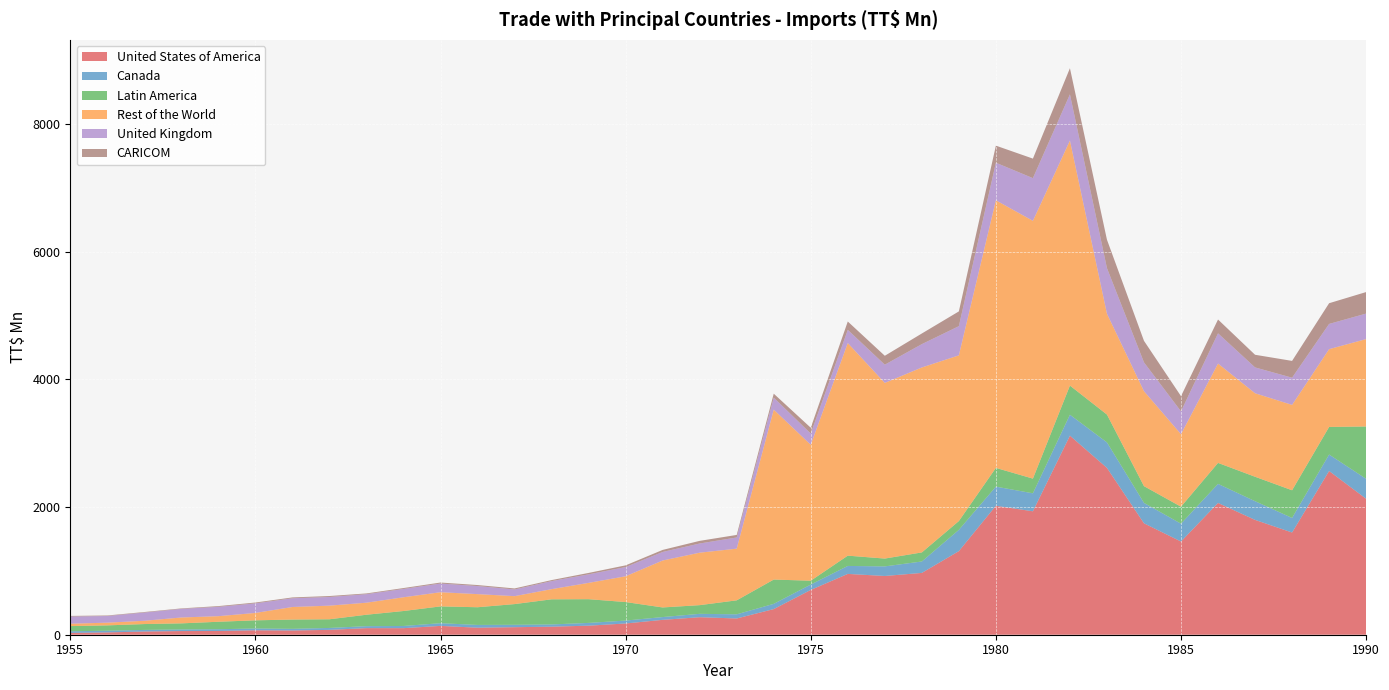

Reading right to left, extract all data points from this chart.

United States of America: 2130.4	2565.9	1602.0	1799.7	2065.2	1460.5	1746.1	2614.5	3119.5	1934.5	2020.8	1310.0	968.7	920.6	953.1	702.2	401.8	254.6	274.4	233.2	176.2	141.7	126.1	118.0	110.2	138.3	102.8	103.2	76.2	66.2	69.5	58.5	57.4	50.4	36.1	27.9
Canada: 312.6	258.0	228.3	293.0	298.9	279.4	320.1	399.5	328.4	281.8	300.2	333.6	179.1	150.3	124.9	84.2	82.2	65.3	53.0	43.6	45.6	43.5	35.1	37.6	43.3	42.3	34.3	31.0	30.1	26.2	28.1	27.7	25.2	24.9	26.9	26.0
Latin America: 820.5	432.3	433.7	383.0	328.8	266.5	262.3	436.1	456.6	230.2	293.6	137.7	142.0	122.7	161.2	60.0	380.5	219.0	136.1	150.6	290.2	371.6	393.6	324.5	277.2	263.3	234.5	179.2	135.8	145.1	128.0	116.9	95.3	91.8	83.5	81.2
Rest of the World: 1369.7	1219.1	1337.8	1308.7	1556.7	1135.9	1488.0	1580.1	3839.9	4040.0	4193.6	2596.9	2898.6	2752.8	3331.9	2130.2	2663.2	809.8	822.2	735.8	404.1	255.7	159.3	124.3	205.5	222.0	215.4	188.4	213.5	197.1	115.6	87.6	92.1	51.5	42.3	37.5
United Kingdom: 400.0	395.7	426.3	405.0	474.1	358.4	451.9	715.5	724.3	669.3	589.2	457.7	365.8	285.8	206.6	176.0	188.3	175.5	144.2	133.9	144.2	133.9	126.3	104.9	126.7	136.4	130.3	133.6	135.9	136.8	150.2	146.2	134.9	129.0	104.6	112.8
CARICOM: 337.2	324.4	263.4	198.1	216.2	238.2	337.5	445.1	409.7	306.1	267.5	231.2	166.8	139.5	131.1	91.1	61.8	39.8	41.2	32.1	26.9	22.1	16.0	16.0	15.7	15.5	14.1	11.8	14.9	13.2	13.2	11.7	7.6	8.2	8.1	9.3